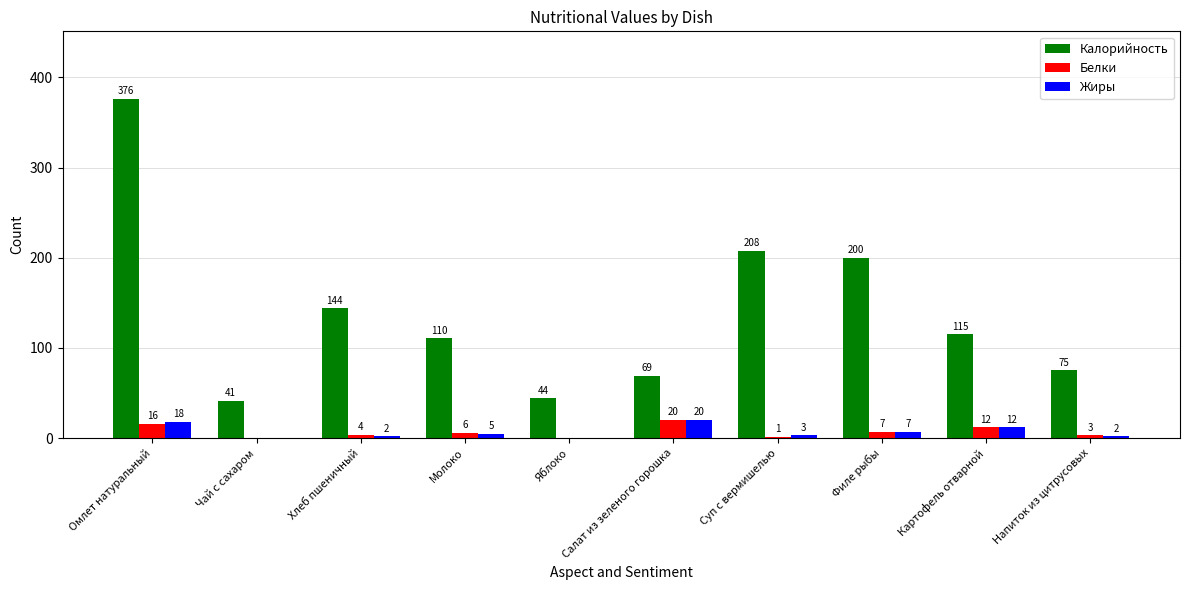

At which label is Жиры closest to 10?

Картофель отварной